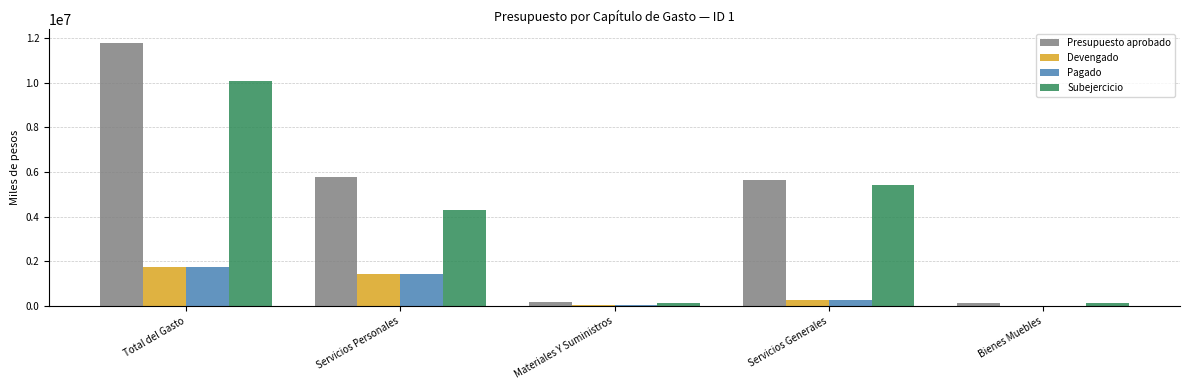

What is the greatest value displayed?

11786470.3